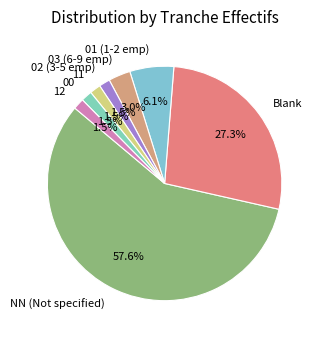

Between 12 and 03 (6-9 emp), which is larger?

03 (6-9 emp)